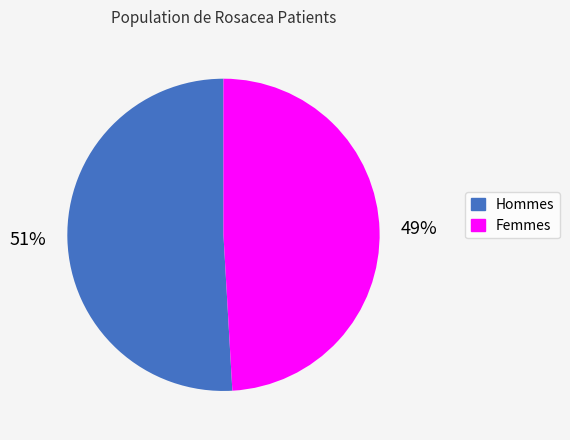

How many slices are in this pie chart?

2